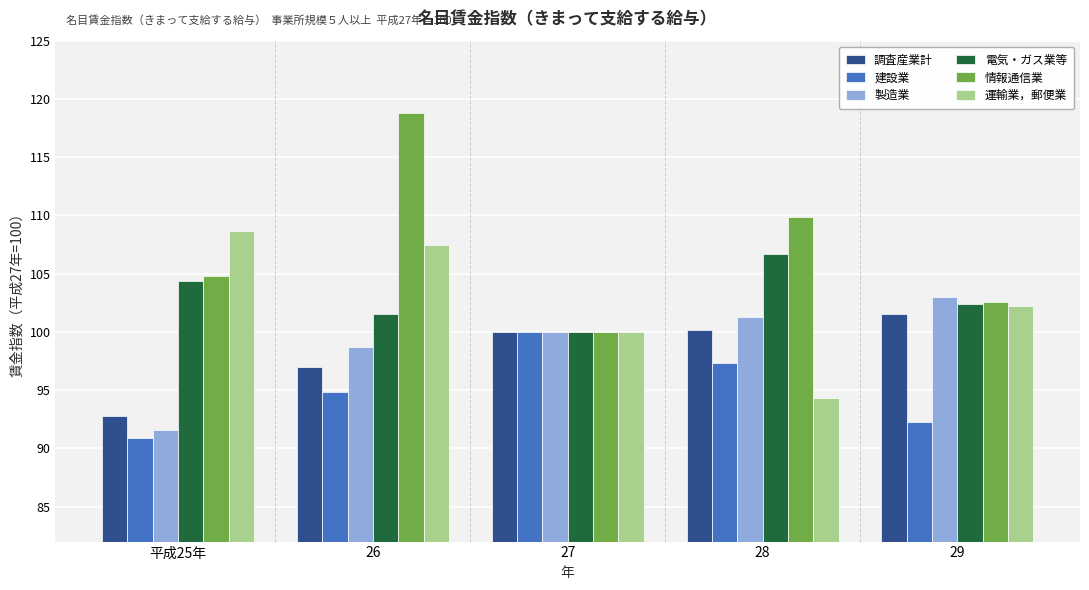

Read the 調査産業計 value at 26.

97.0